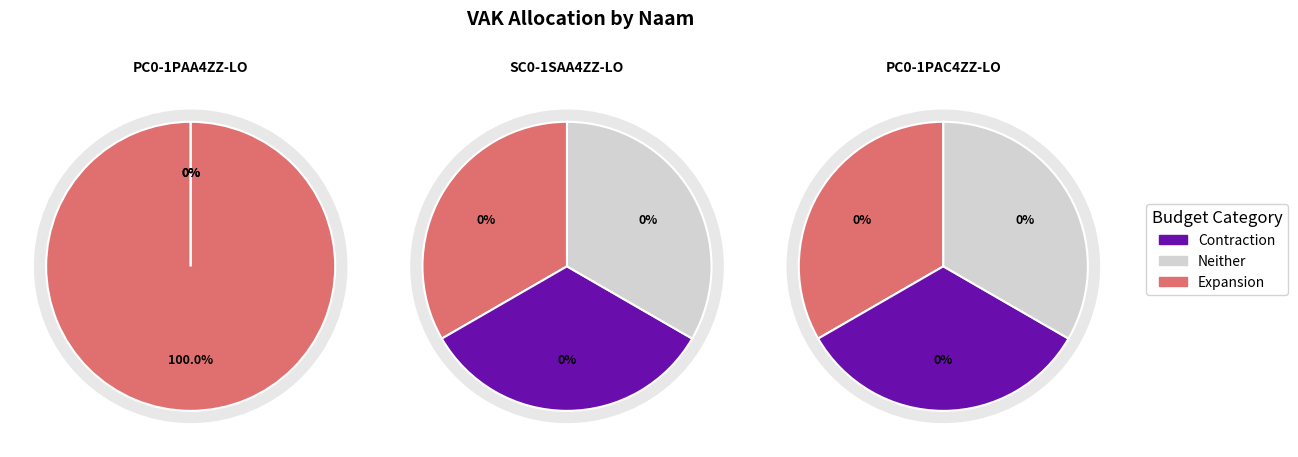

Does SC0-1SAA4ZZ-LO account for over 50% of the chart?

No